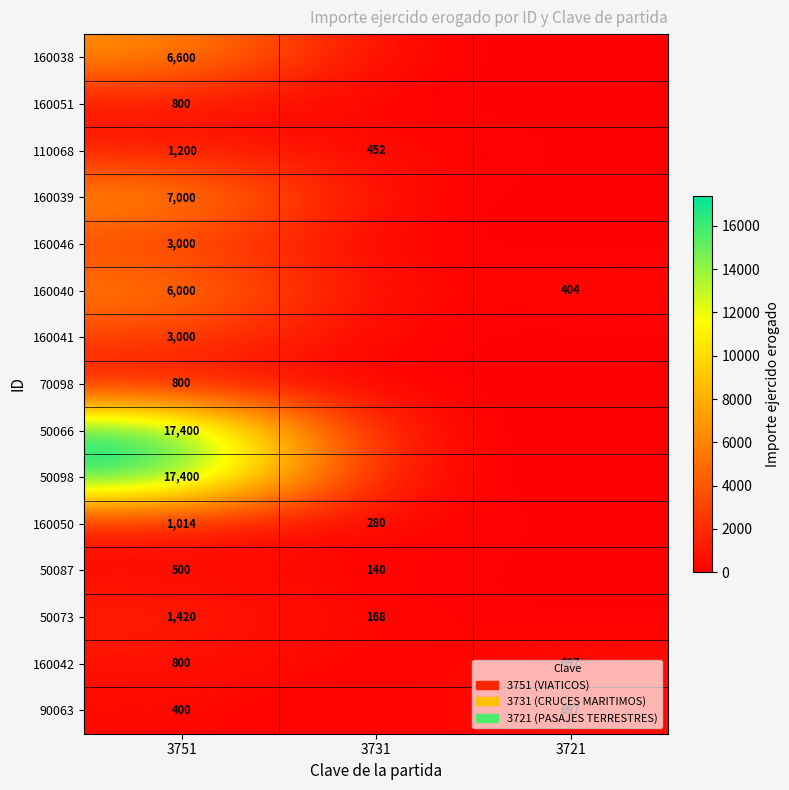

Is it true that 160046 equals 744 at 3751?

False